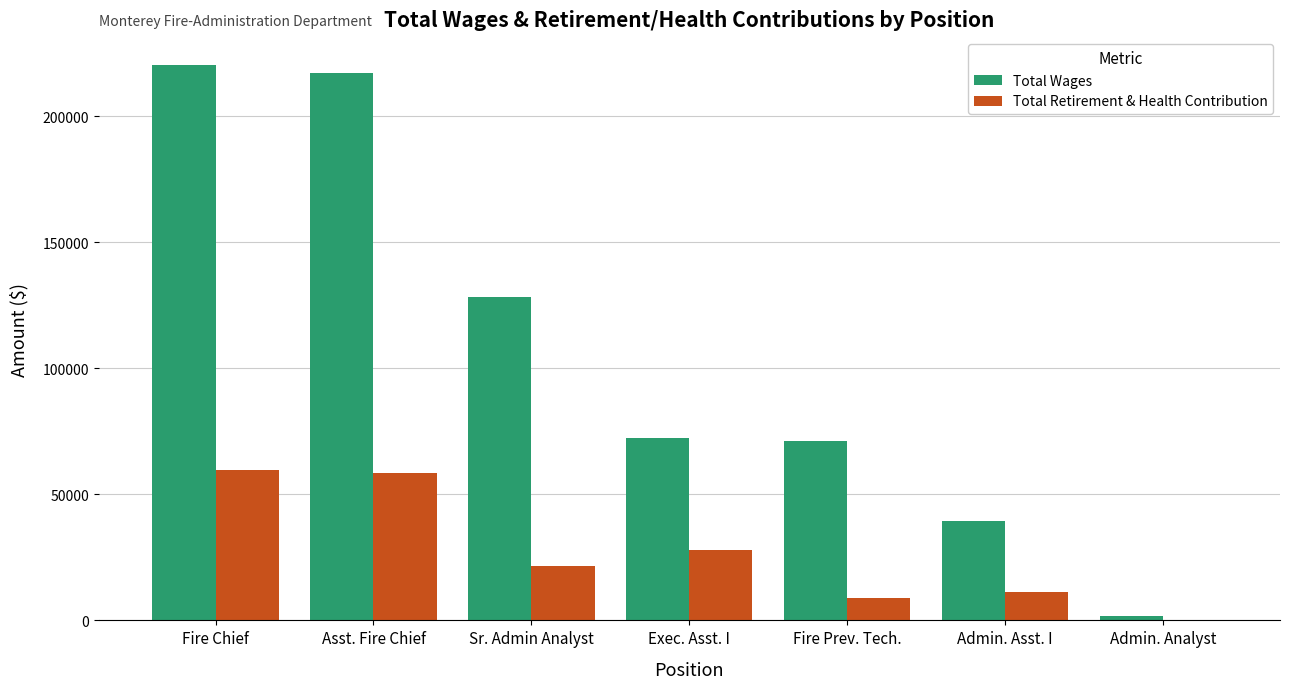

Between Fire Chief and Admin. Analyst, which series saw the biggest shift?

Total Wages